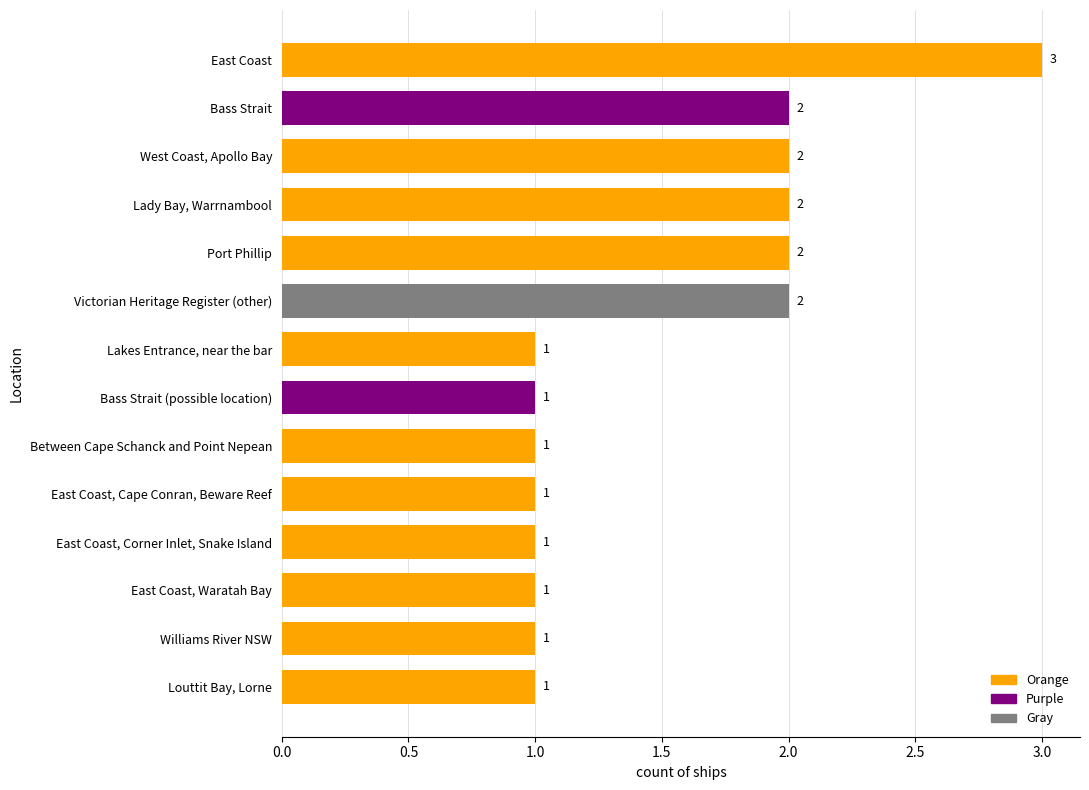

Reading top to bottom, list all the values displayed in this chart.

East Coast=3	Bass Strait=2	West Coast, Apollo Bay=2	Lady Bay, Warrnambool=2	Port Phillip=2	Victorian Heritage Register (other)=2	Lakes Entrance, near the bar=1	Bass Strait (possible location)=1	Between Cape Schanck and Point Nepean=1	East Coast, Cape Conran, Beware Reef=1	East Coast, Corner Inlet, Snake Island=1	East Coast, Waratah Bay=1	Williams River NSW=1	Louttit Bay, Lorne=1